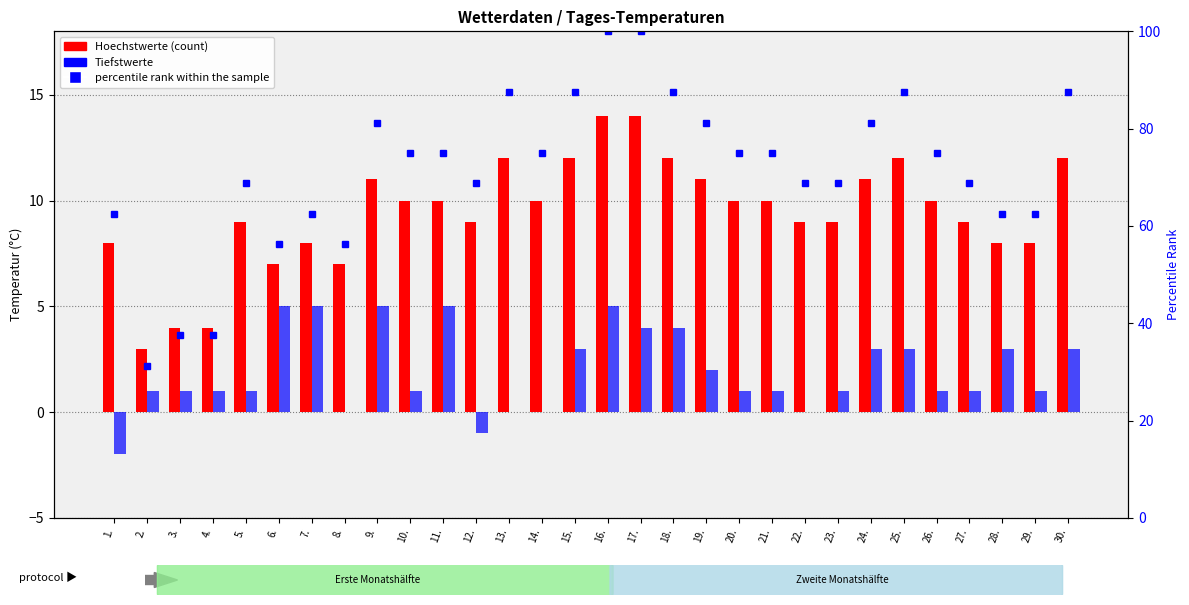

Reading left to right, what are all the values shown in this chart?

Hoechstwerte: 8.0	3.0	4.0	4.0	9.0	7.0	8.0	7.0	11.0	10.0	10.0	9.0	12.0	10.0	12.0	14.0	14.0	12.0	11.0	10.0	10.0	9.0	9.0	11.0	12.0	10.0	9.0	8.0	8.0	12.0
Tiefstwerte: -2.0	1.0	1.0	1.0	1.0	5.0	5.0	0.0	5.0	1.0	5.0	-1.0	0.0	0.0	3.0	5.0	4.0	4.0	2.0	1.0	1.0	0.0	1.0	3.0	3.0	1.0	1.0	3.0	1.0	3.0
percentile rank within the sample: 62.5	31.2	37.5	37.5	68.8	56.2	62.5	56.2	81.2	75.0	75.0	68.8	87.5	75.0	87.5	100.0	100.0	87.5	81.2	75.0	75.0	68.8	68.8	81.2	87.5	75.0	68.8	62.5	62.5	87.5